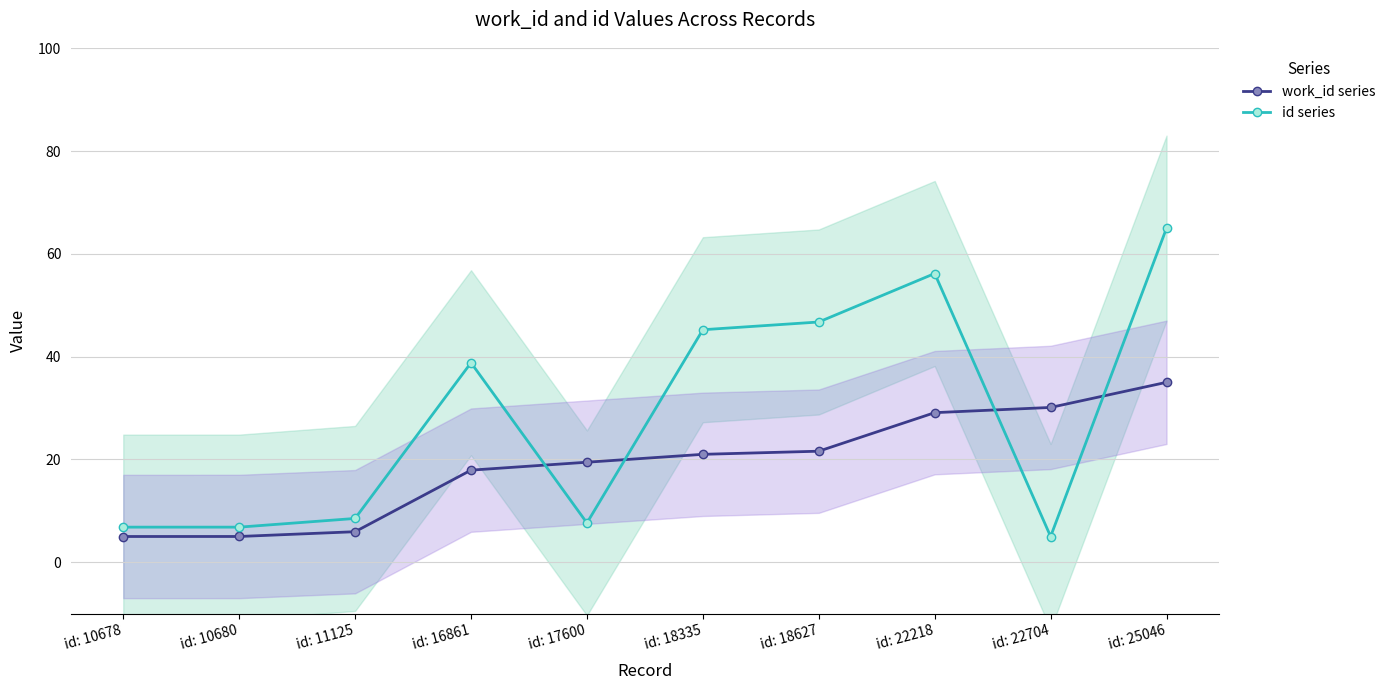

Reading right to left, list all the values displayed in this chart.

work_id series: id: 25046=35.0	id: 22704=30.1	id: 22218=29.1	id: 18627=21.6	id: 18335=21.0	id: 17600=19.5	id: 16861=17.9	id: 11125=5.9	id: 10680=5.0	id: 10678=5.0
id series: id: 25046=65.0	id: 22704=5.0	id: 22218=56.2	id: 18627=46.7	id: 18335=45.2	id: 17600=7.6	id: 16861=38.8	id: 11125=8.5	id: 10680=6.8	id: 10678=6.8